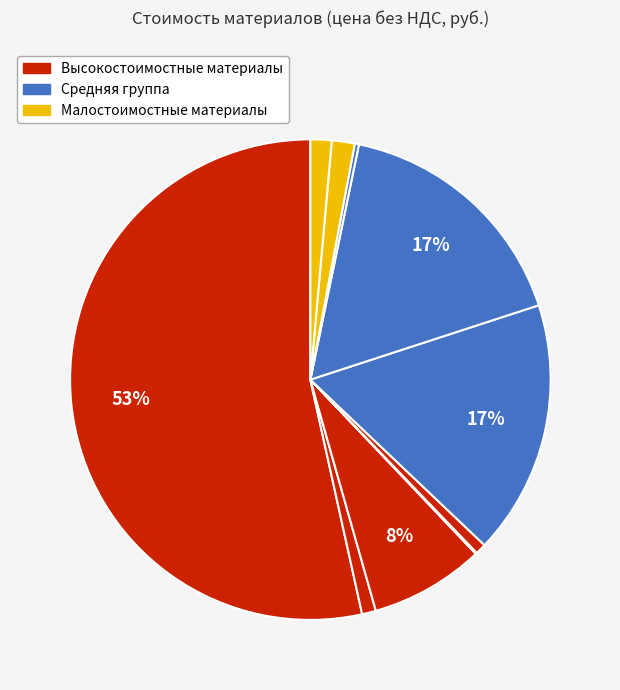

To the nearest percent, what is the difference between the largest and smallest slice percentages?

53%